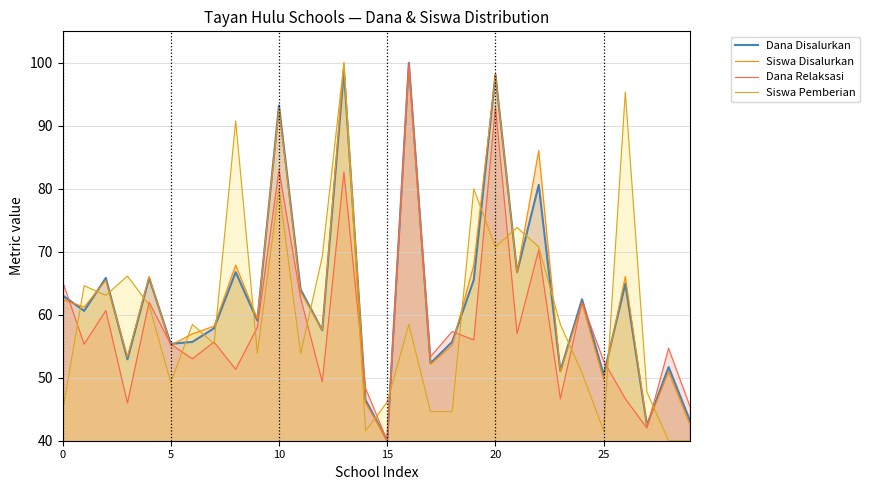

At 10, list the series in order from smallest to largest.

Dana Relaksasi, Siswa Pemberian, Siswa Disalurkan, Dana Disalurkan